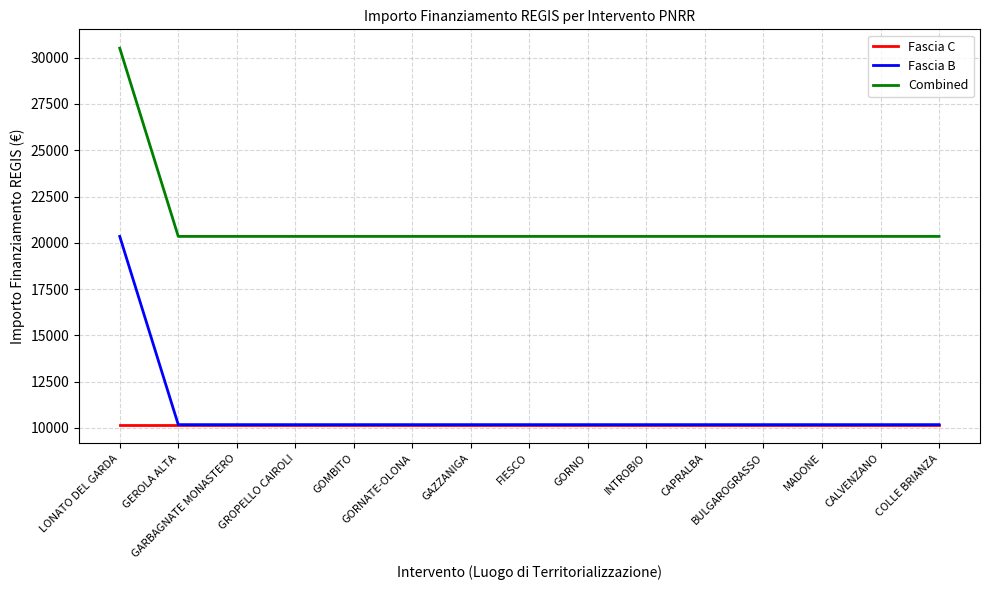

Which series has the largest total across all categories?

Combined